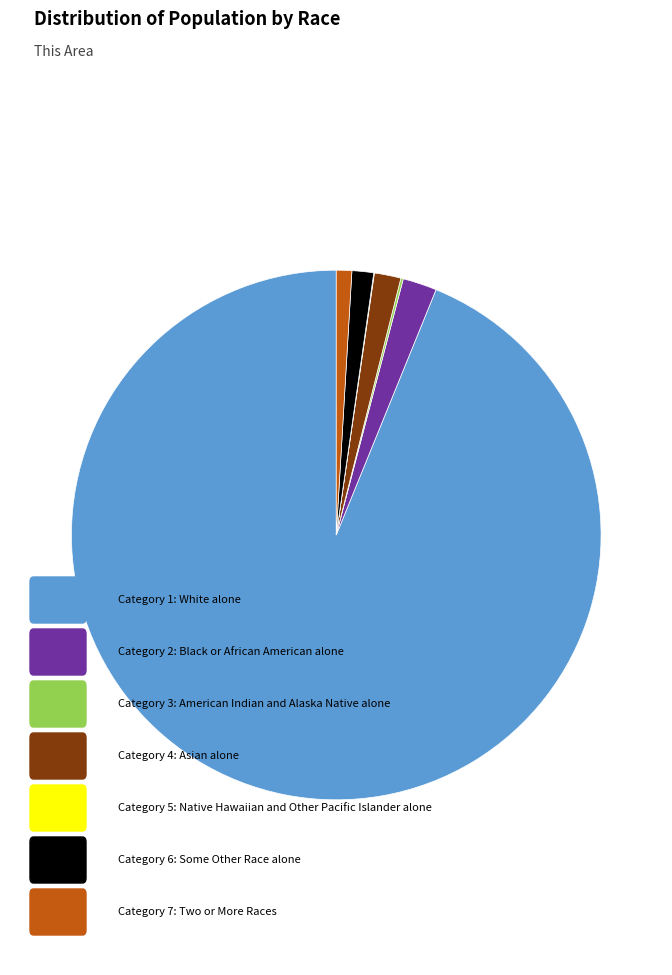

Is there a majority slice in this chart?

Yes